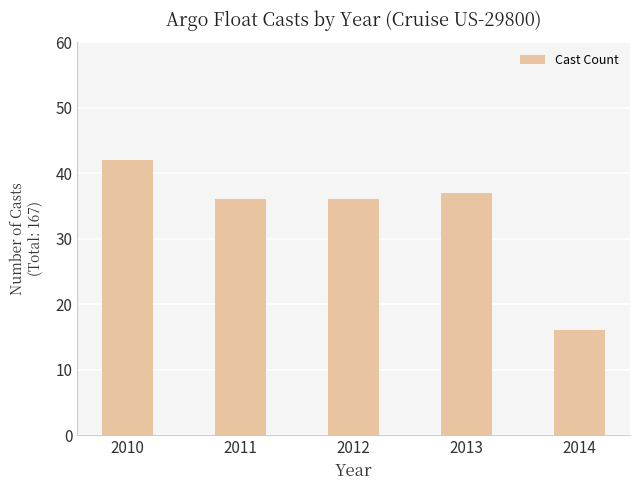

Reading right to left, what are all the values shown in this chart?

16	37	36	36	42